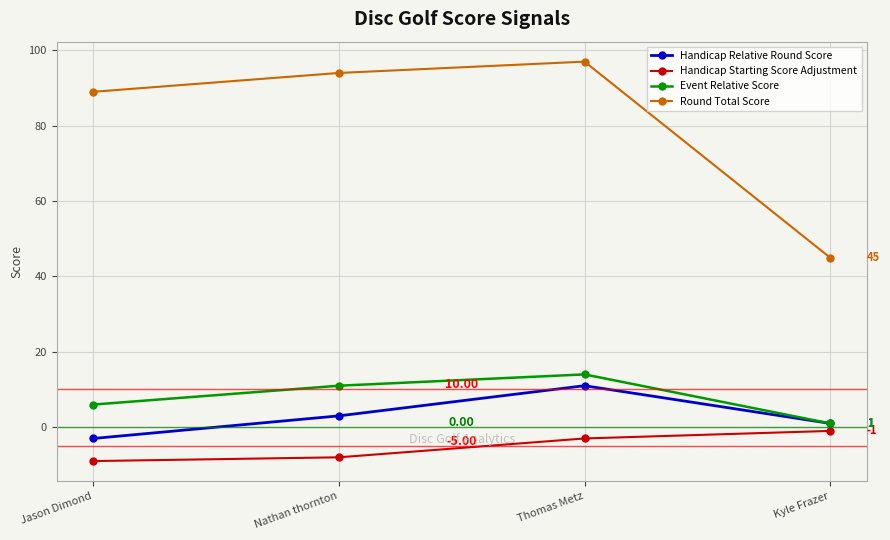

What is the difference between the Handicap Relative Round Score values at Thomas Metz and Jason Dimond?

14